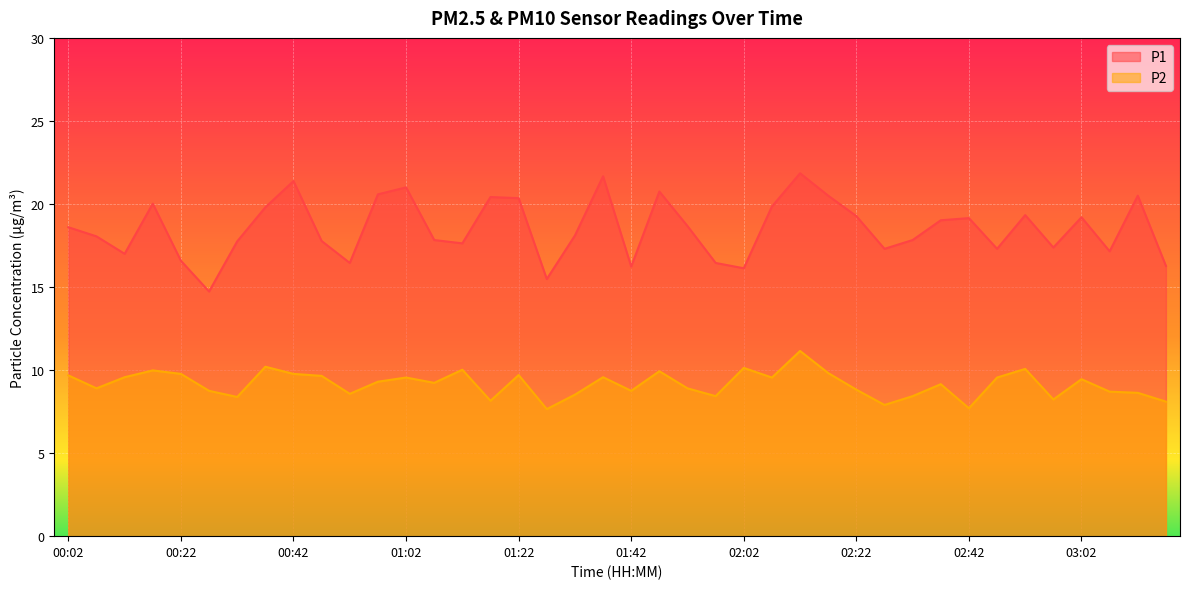

Rank the categories by P2 value from highest to lowest.

02:12, 00:37, 02:02, 02:52, 01:12, 00:17, 01:47, 02:17, 00:22, 00:42, 01:22, 00:02, 00:47, 00:12, 01:37, 01:02, 02:07, 02:47, 03:02, 00:57, 01:07, 02:37, 00:07, 01:52, 02:22, 00:27, 01:42, 03:07, 03:12, 00:52, 01:32, 01:57, 02:32, 00:32, 02:57, 01:17, 03:17, 02:27, 02:42, 01:27